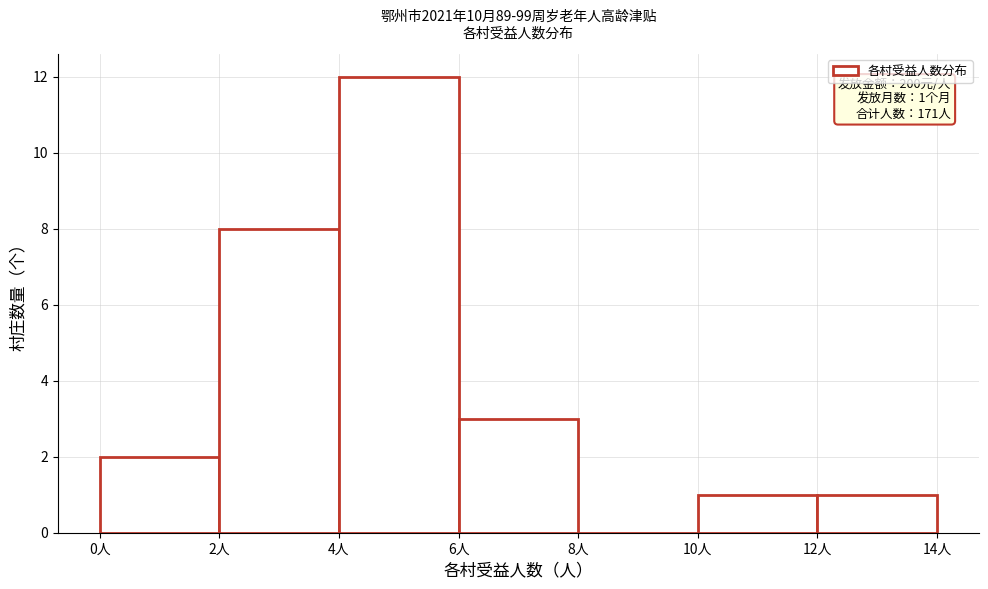

Which range on the x-axis has the tallest bar?

4 to 6